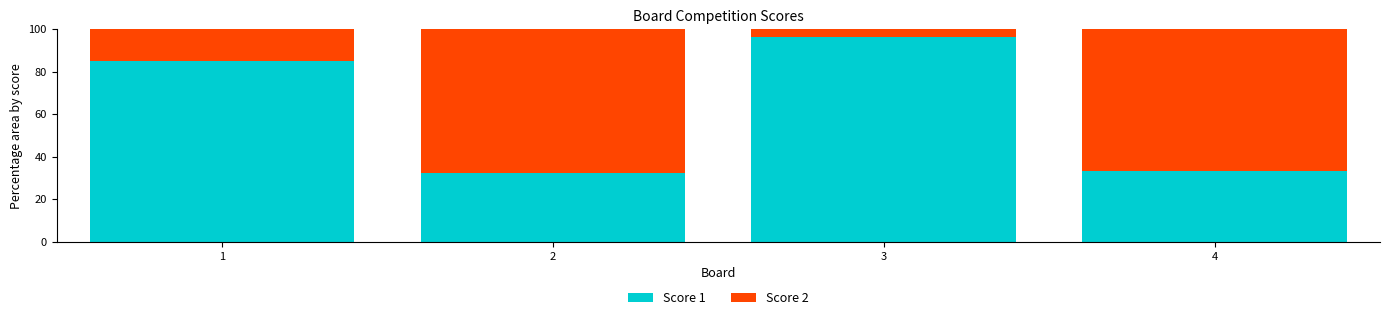

How many bars are there in total?

4